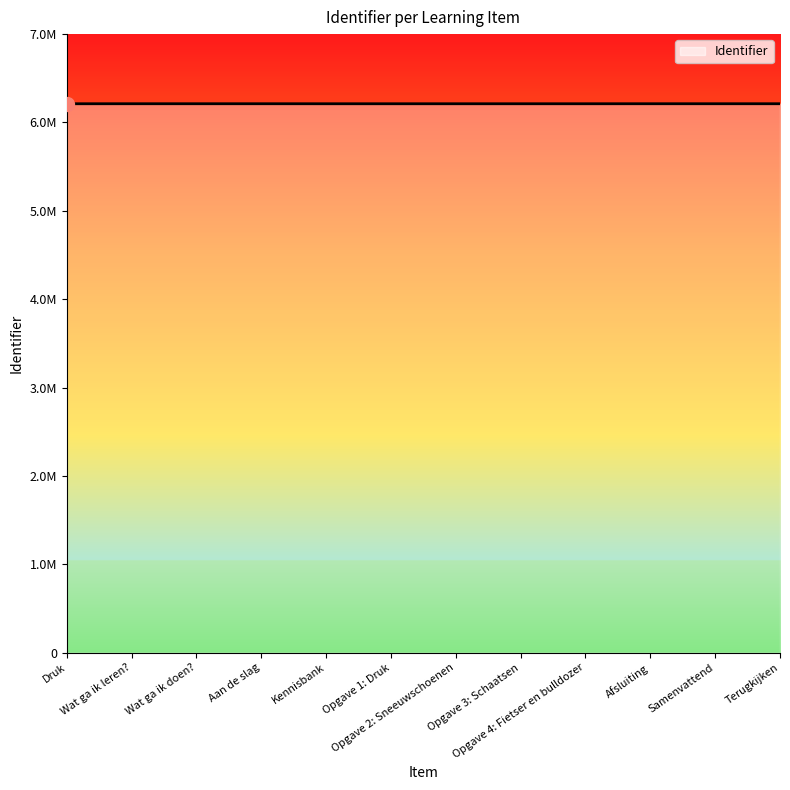

List the labels in order of value, largest first.

Terugkijken, Samenvattend, Afsluiting, Aan de slag, Wat ga ik doen?, Wat ga ik leren?, Opgave 4: Fietser en bulldozer, Opgave 3: Schaatsen, Opgave 2: Sneeuwschoenen, Opgave 1: Druk, Kennisbank, Druk